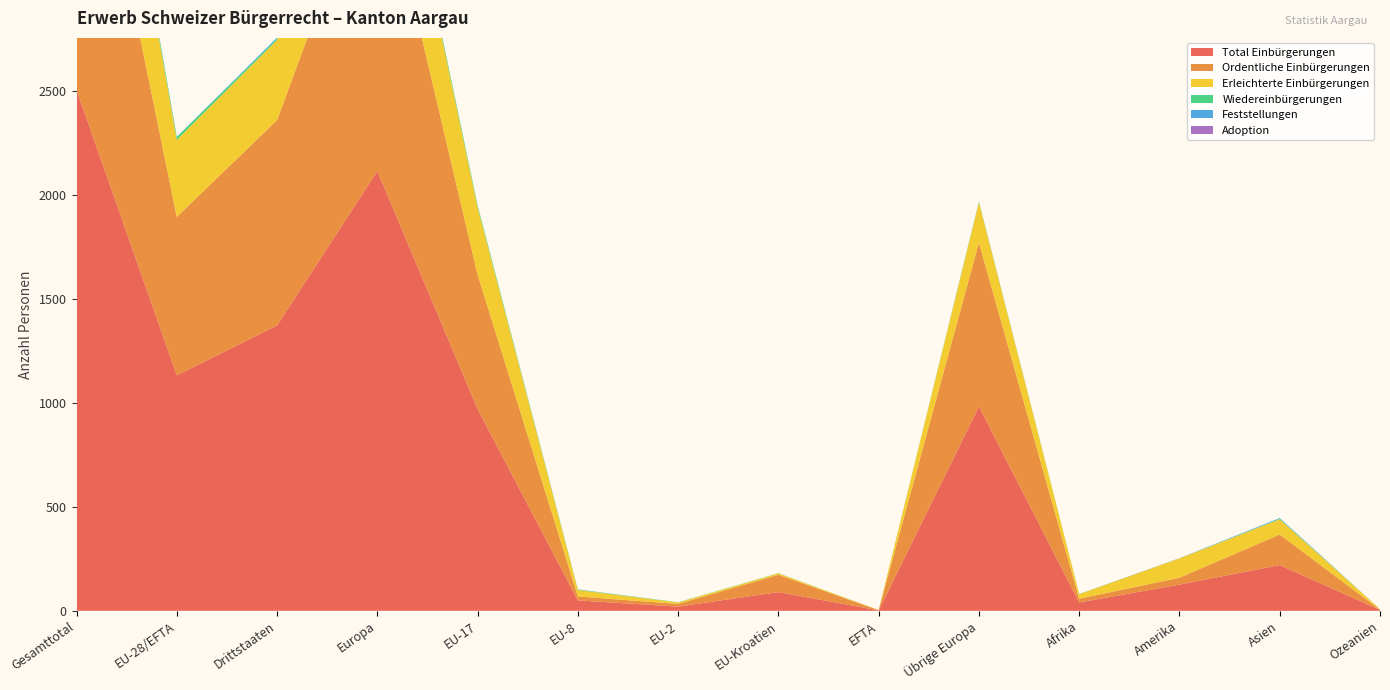

Reading left to right, list all the values displayed in this chart.

Total Einbürgerungen: 2504	1132	1372	2114	970	50	20	90	2	982	40	126	220	4
Ordentliche Einbürgerungen: 1749	762	987	1550	646	19	13	83	1	788	18	33	147	1
Erleichterte Einbürgerungen: 755	370	385	564	324	31	7	7	1	194	22	93	73	3
Wiedereinbürgerungen: 21	14	7	17	10	2	1	1	0	3	1	0	3	0
Feststellungen: 6	1	5	2	0	1	0	0	0	1	0	1	3	0
Adoption: 0	0	0	0	0	0	0	0	0	0	0	0	0	0